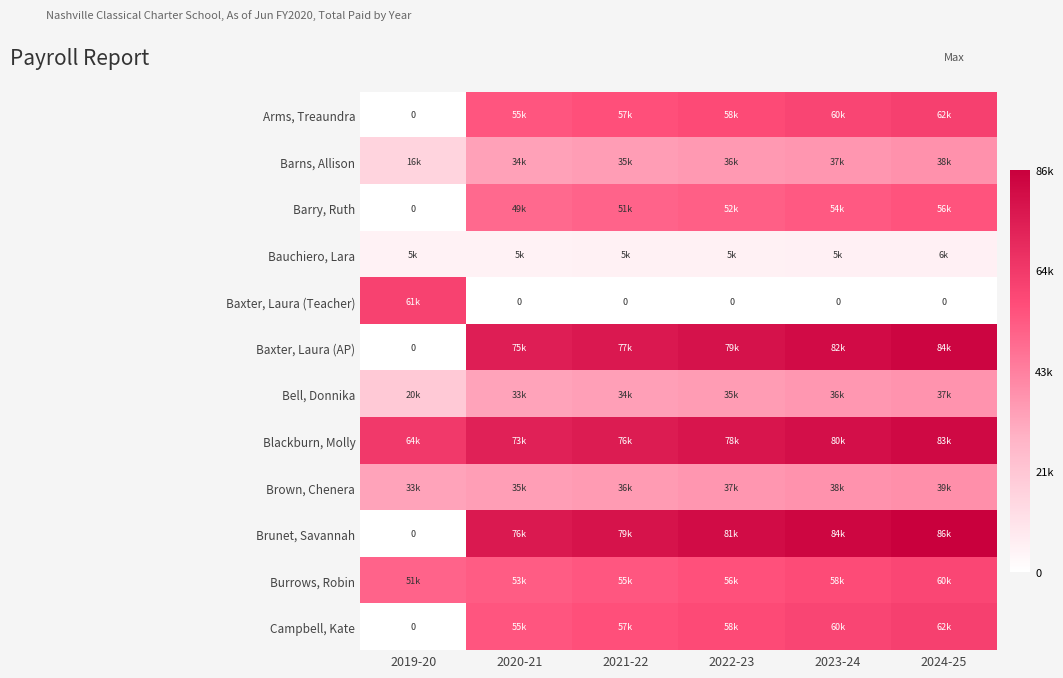

Rank the series by their maximum value, from lowest to highest.

Bauchiero, Lara, Bell, Donnika, Barns, Allison, Brown, Chenera, Barry, Ruth, Burrows, Robin, Baxter, Laura (Teacher), Arms, Treaundra, Campbell, Kate, Blackburn, Molly, Baxter, Laura (AP), Brunet, Savannah